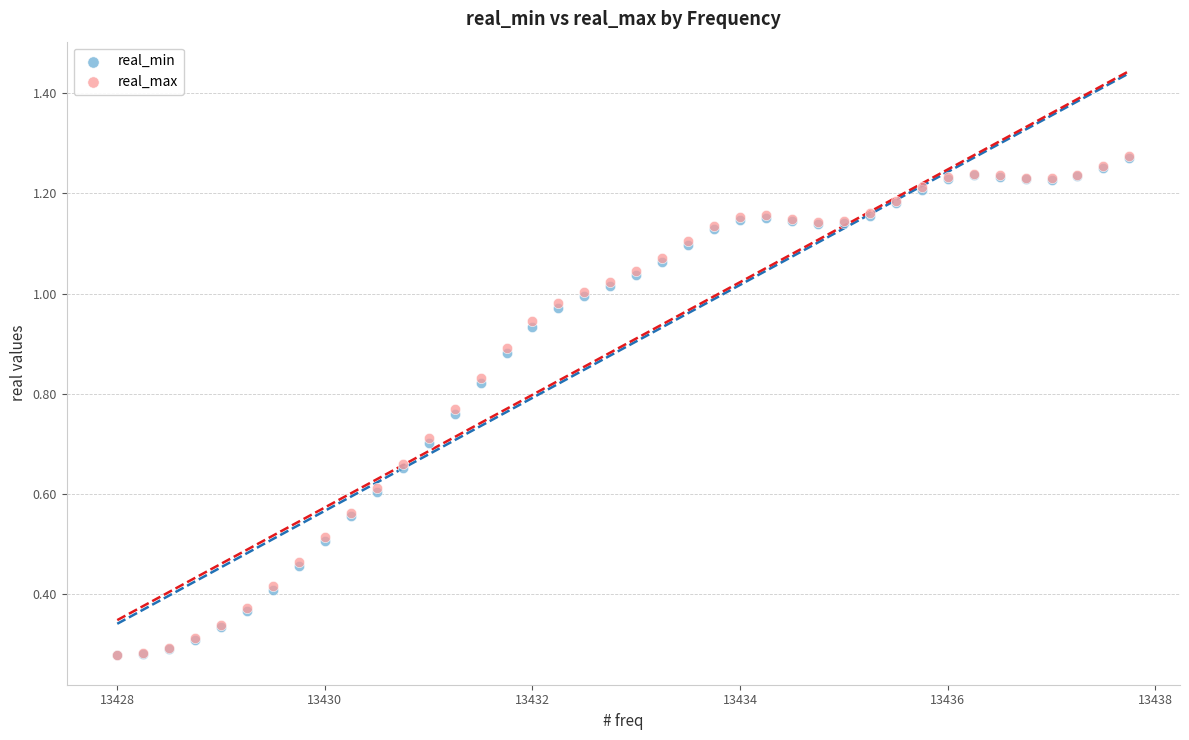

What are all the series names shown in the legend?

real_min, real_max